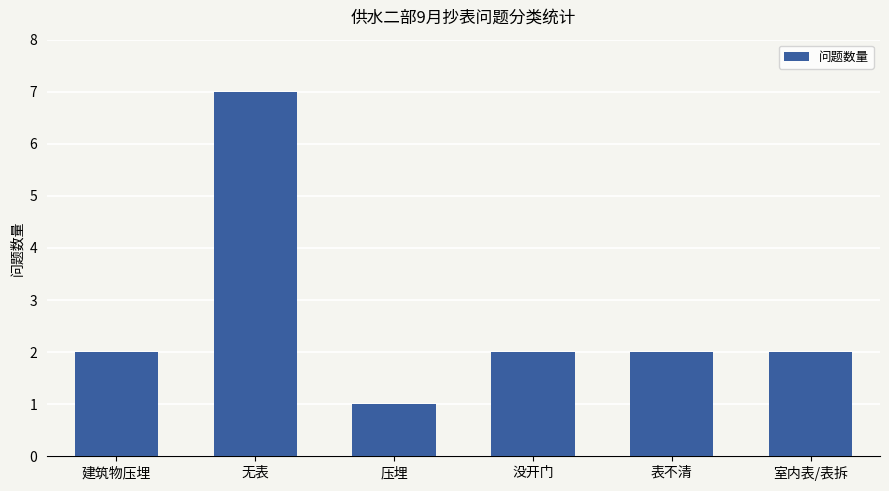

How many values are between 2 and 3?

4